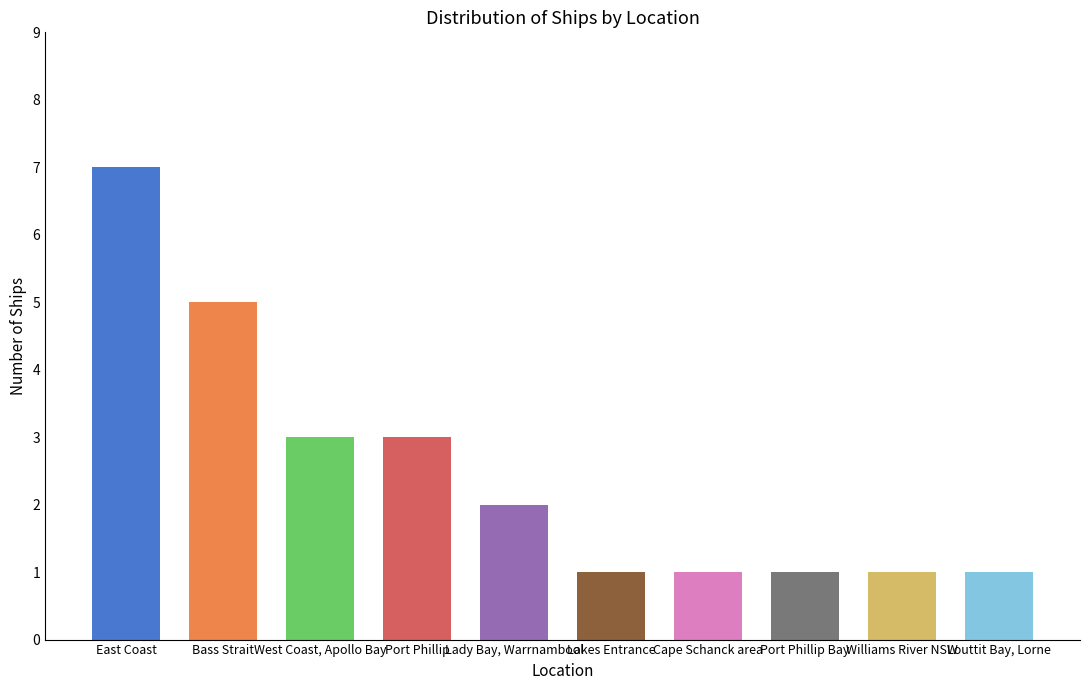

How many distinct data groups are displayed?

1